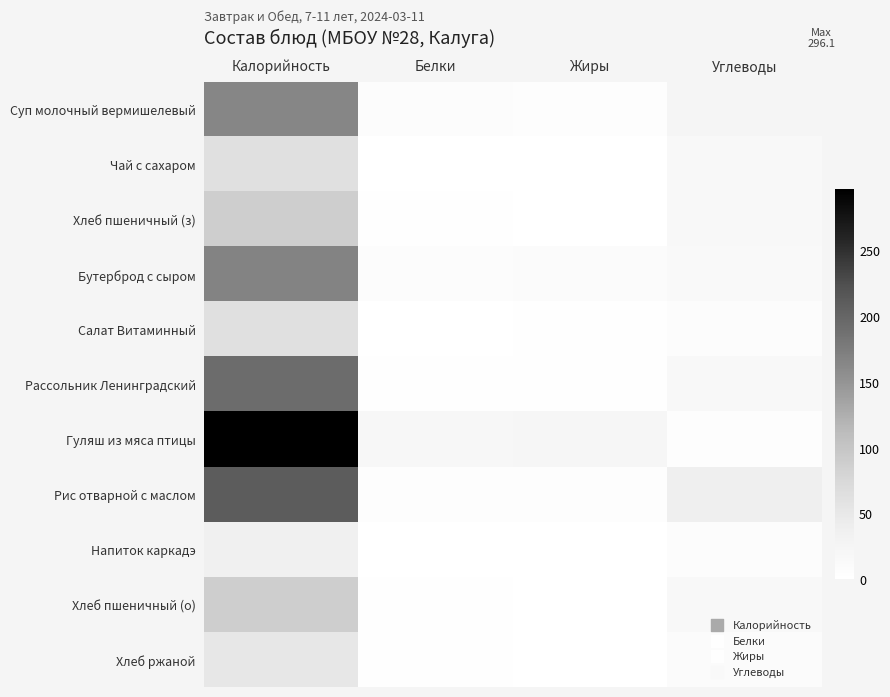

Between Калорийность and Белки, which series saw the biggest shift?

Гуляш из мяса птицы